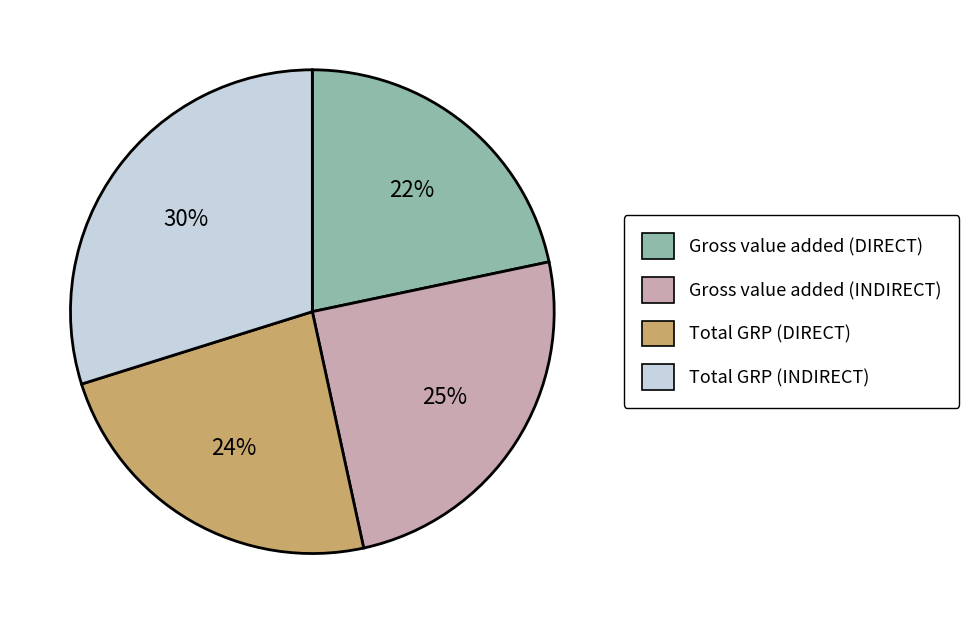

Do Total GRP (INDIRECT) and Gross value added (INDIRECT) together represent more than half of the pie?

Yes